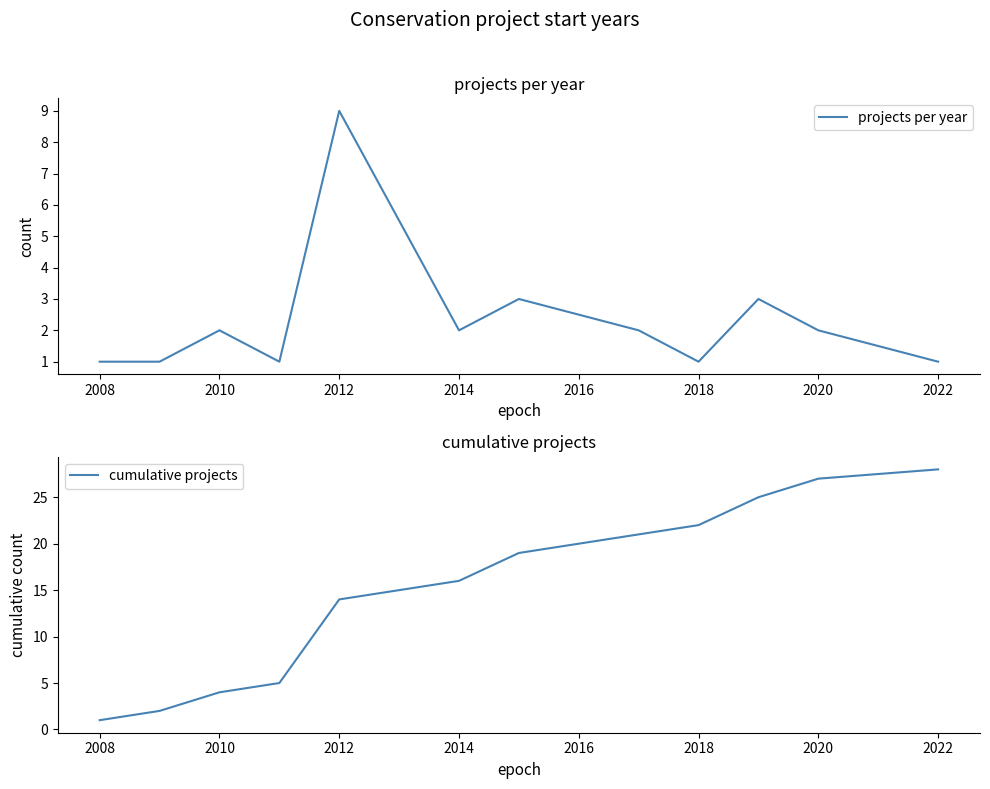

Does the chart display data point markers on the line(s)?

No